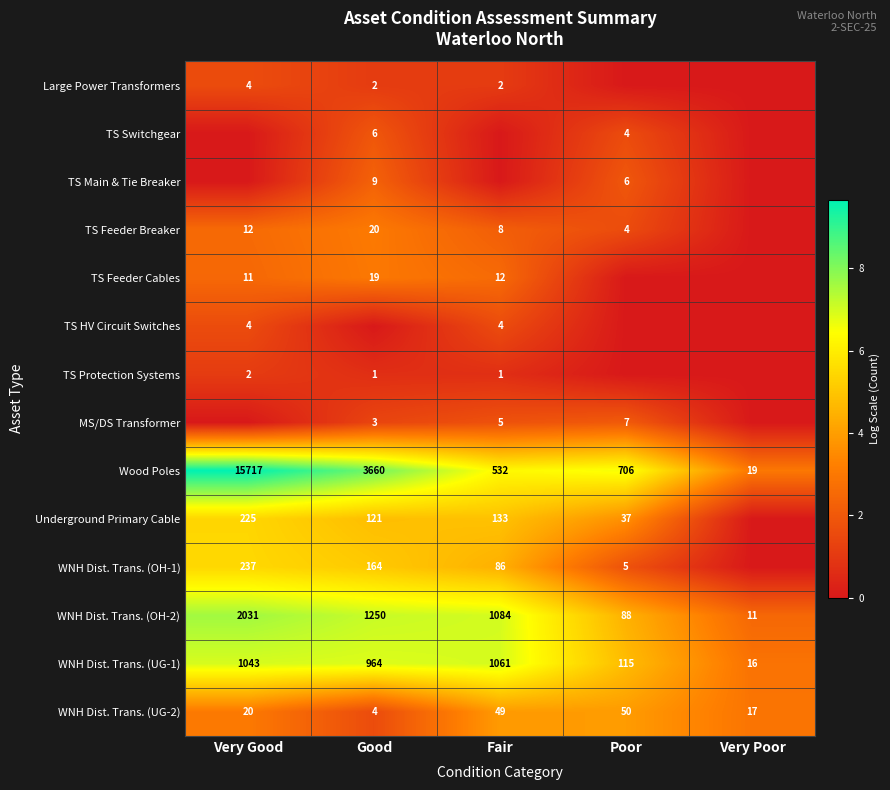

The Wood Poles series shows 4.0 at Fair. True or false?

False